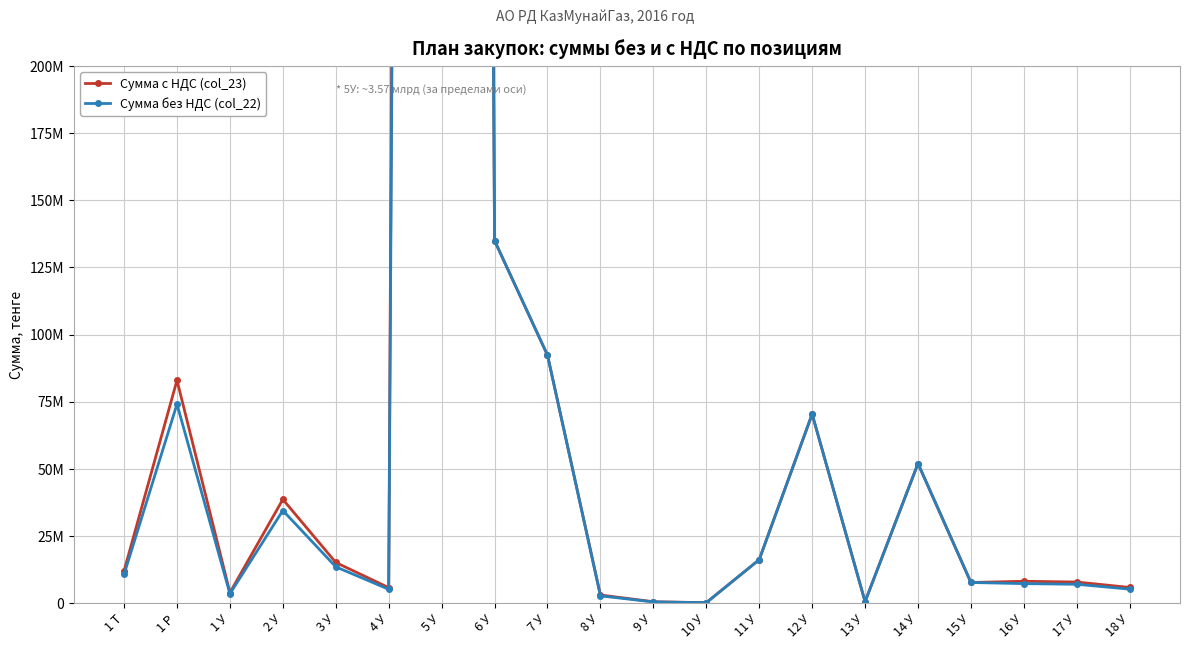

Which category has the highest value across all series?

5 У